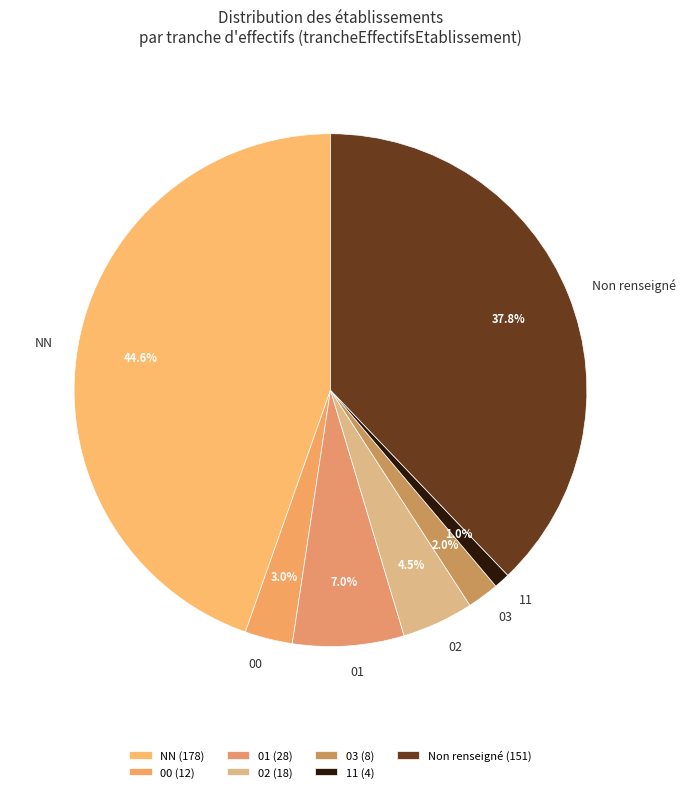

Is 11 the majority of the pie?

No